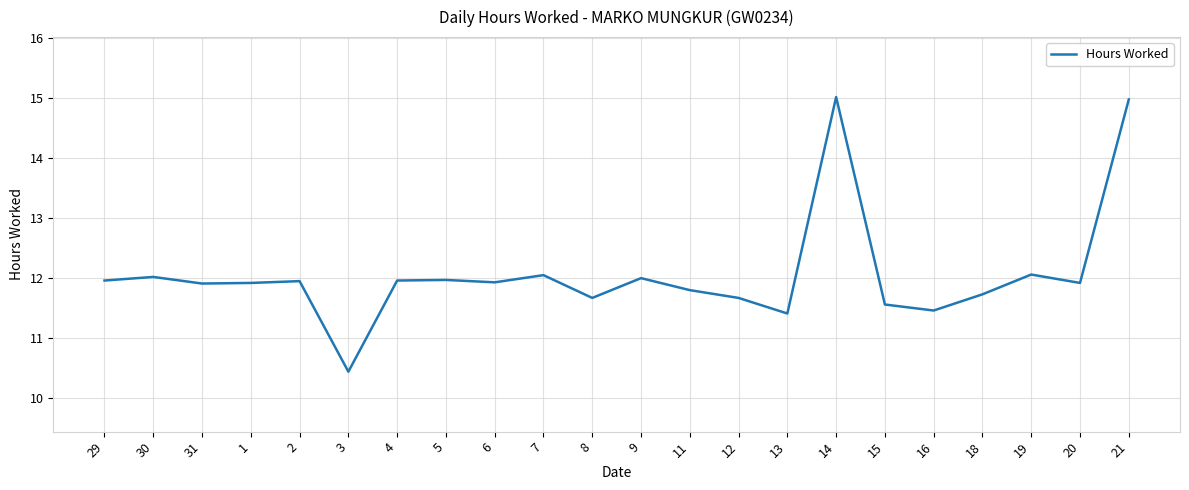

Does the chart have visible grid lines?

Yes